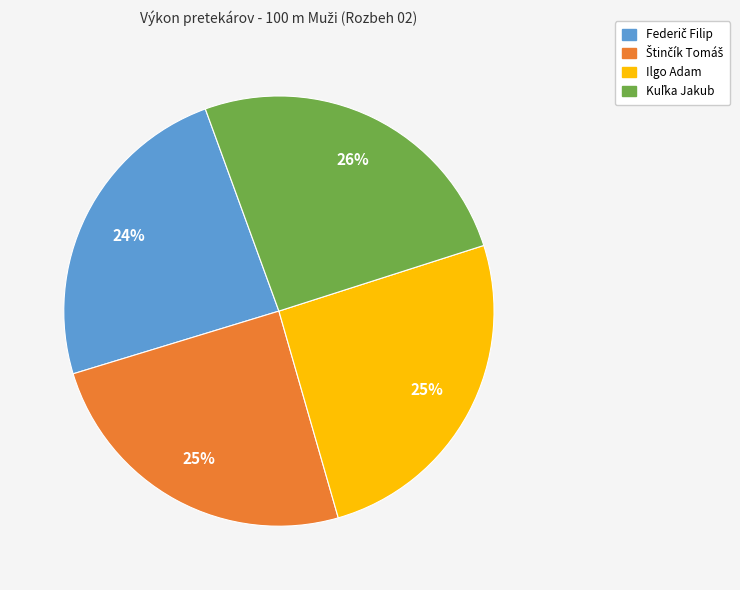

What percentage is the Ilgo Adam slice, to the nearest percent?

25%